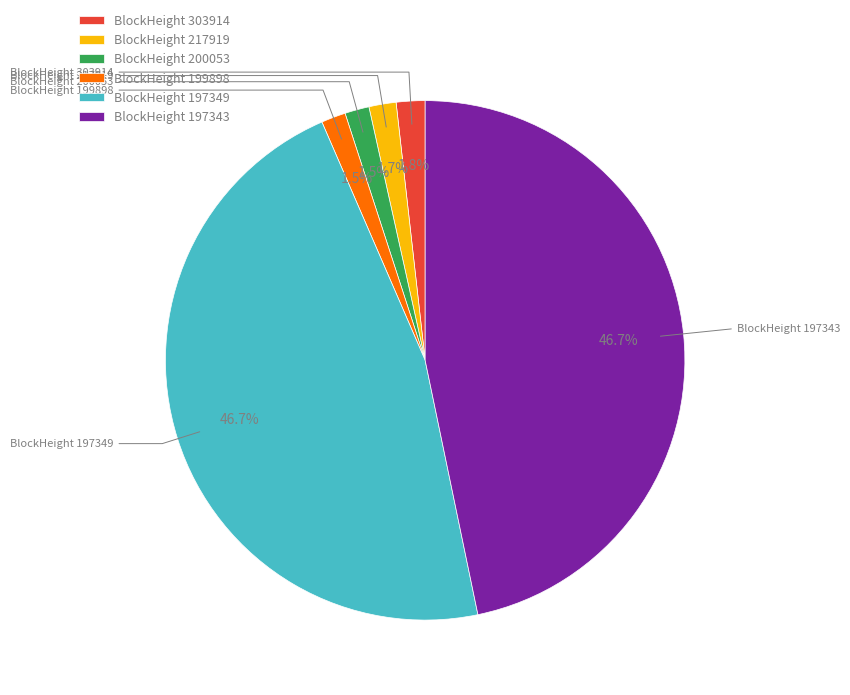

Which has a higher value, BlockHeight 200053 or BlockHeight 197349?

BlockHeight 197349